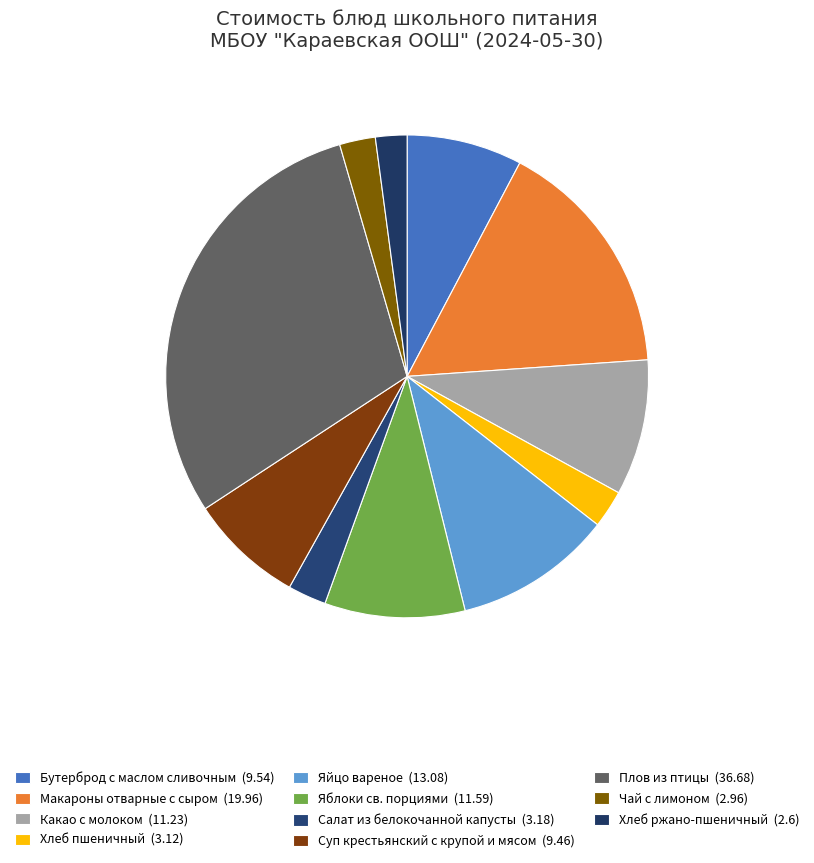

Is the sum of Хлеб ржано-пшеничный and Яйцо вареное greater than half?

No